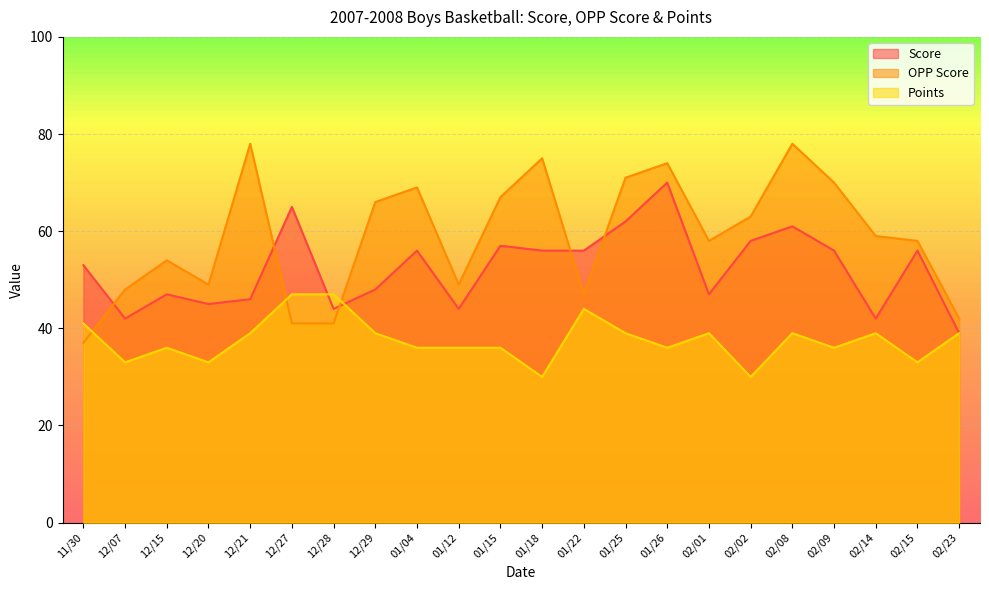

How many lines are shown in the chart?

3